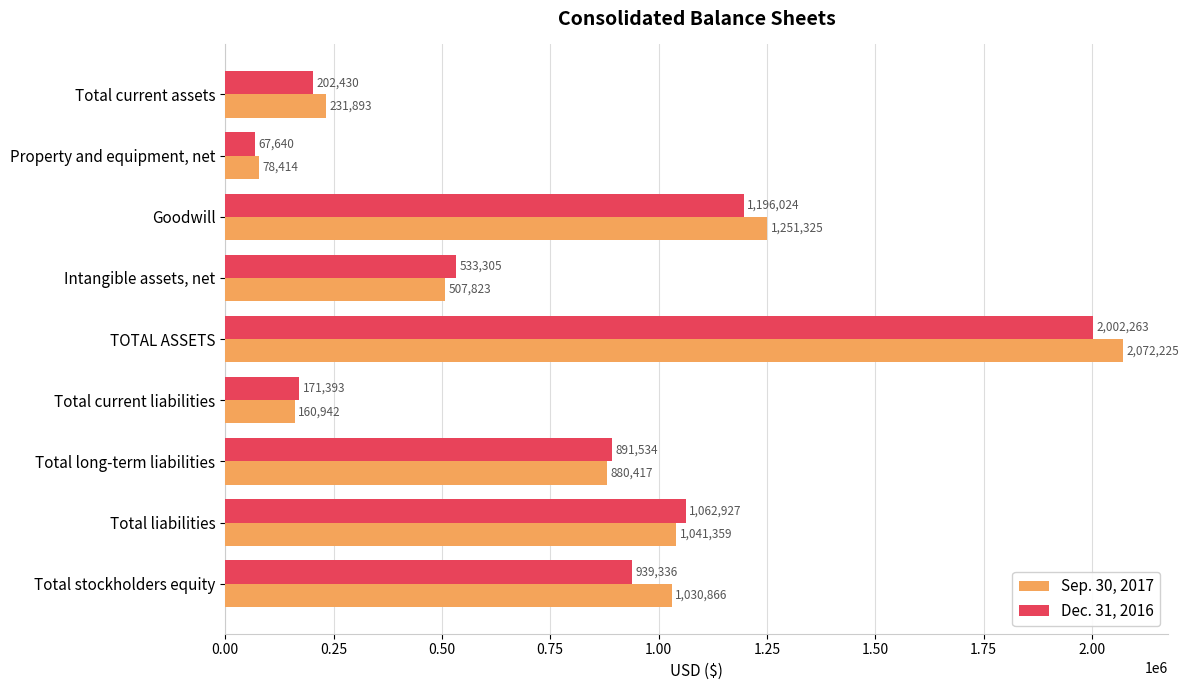

Where is Sep. 30, 2017 nearest to the value 1075319?

Total liabilities